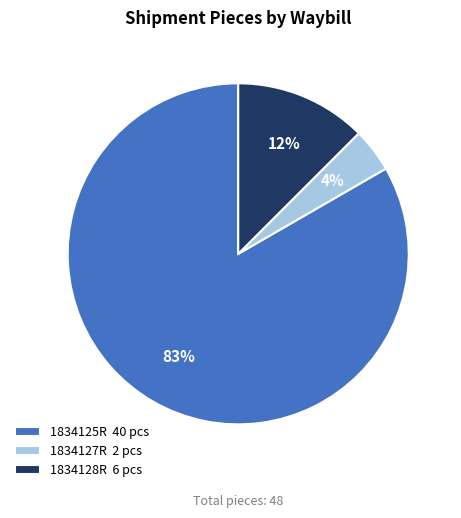

What is the ratio of the value at 1834127R 2 pcs to the value at 1834128R 6 pcs?

0.3